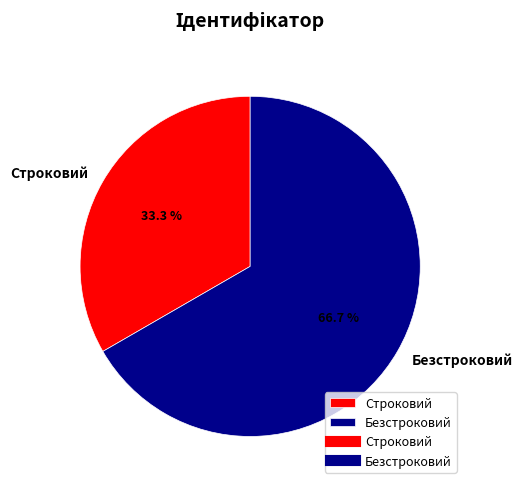

The Строковий slice represents 41% of the pie. True or false?

False